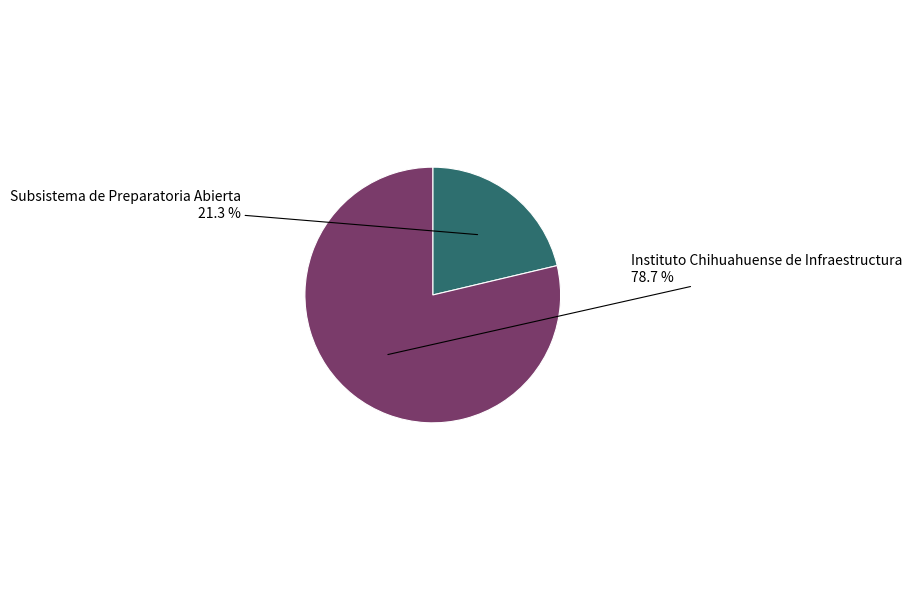

To the nearest percent, what percentage of the pie is Instituto Chihuahuense de Infraestructura?

79%